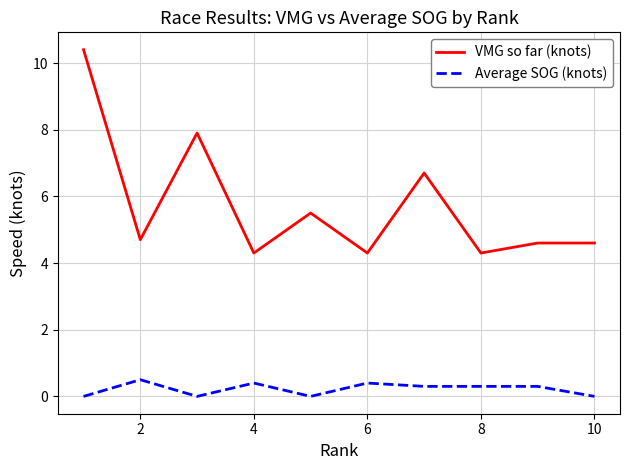

True or false: VMG so far (knots) and Average SOG (knots) cross at least once.

False